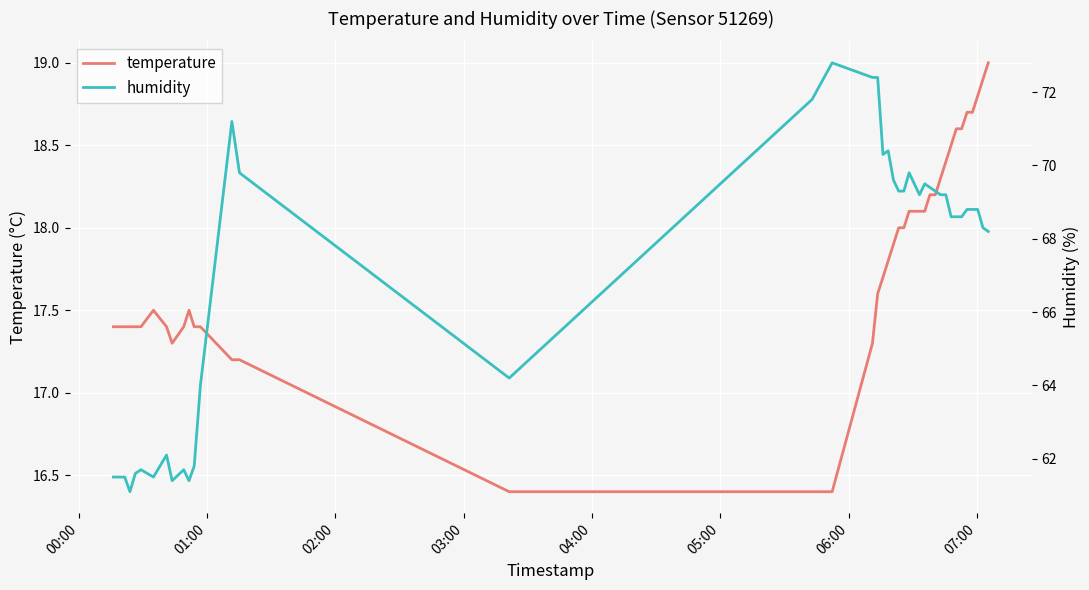

True or false: humidity and temperature intersect in this chart.

False